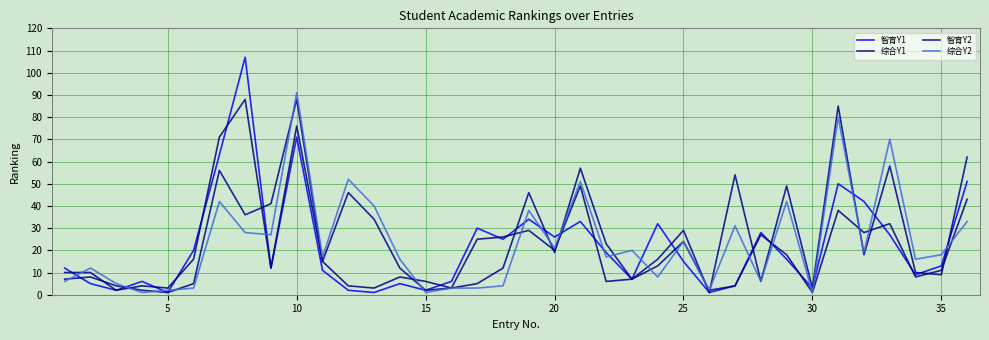

Reading right to left, what are all the values shown in this chart?

智育Y1: 51	13	9	27	42	50	3	16	28	4	1	15	32	7	19	33	26	34	25	30	6	2	5	1	2	11	71	12	107	63	20	1	6	2	5	12
综合Y1: 43	11	8	32	28	38	1	18	27	4	2	24	13	7	6	49	20	29	26	25	3	6	8	3	4	15	76	12	88	71	16	3	4	2	10	10
智育Y2: 62	9	10	58	18	85	3	49	6	54	1	29	16	7	23	57	19	46	12	5	3	2	12	34	46	15	88	41	36	56	5	1	2	4	8	7
综合Y2: 33	18	16	70	19	80	1	42	6	31	2	24	8	20	17	51	21	38	4	3	3	1	16	40	52	17	91	27	28	42	3	2	1	5	12	6